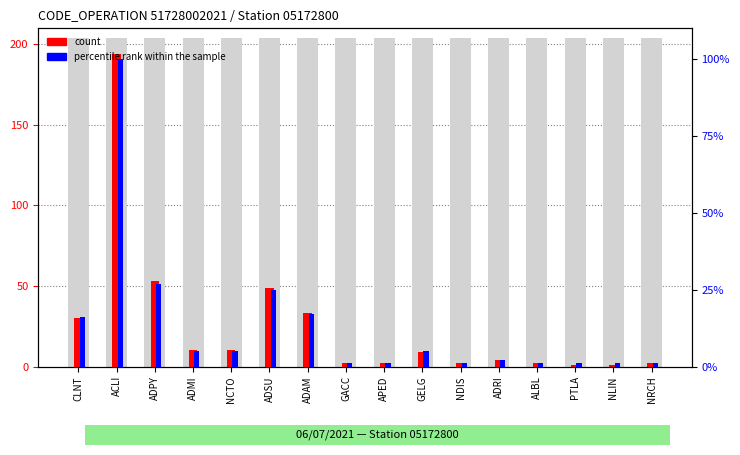

List the series in order of their peak value, lowest first.

percentile rank within the sample, count